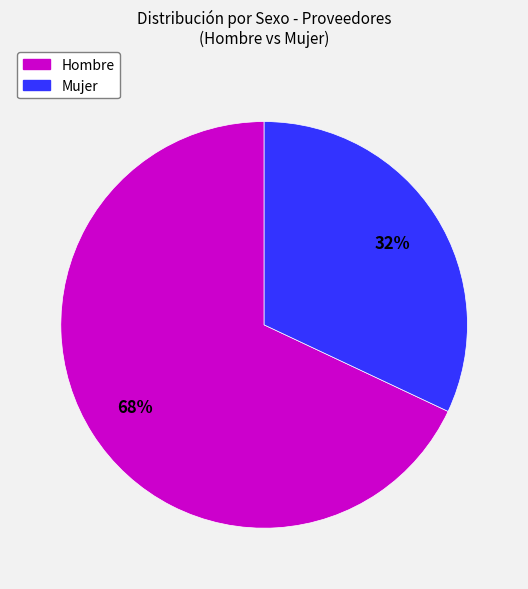

Approximately how many times larger is the value at Hombre compared to Mujer?

2.1